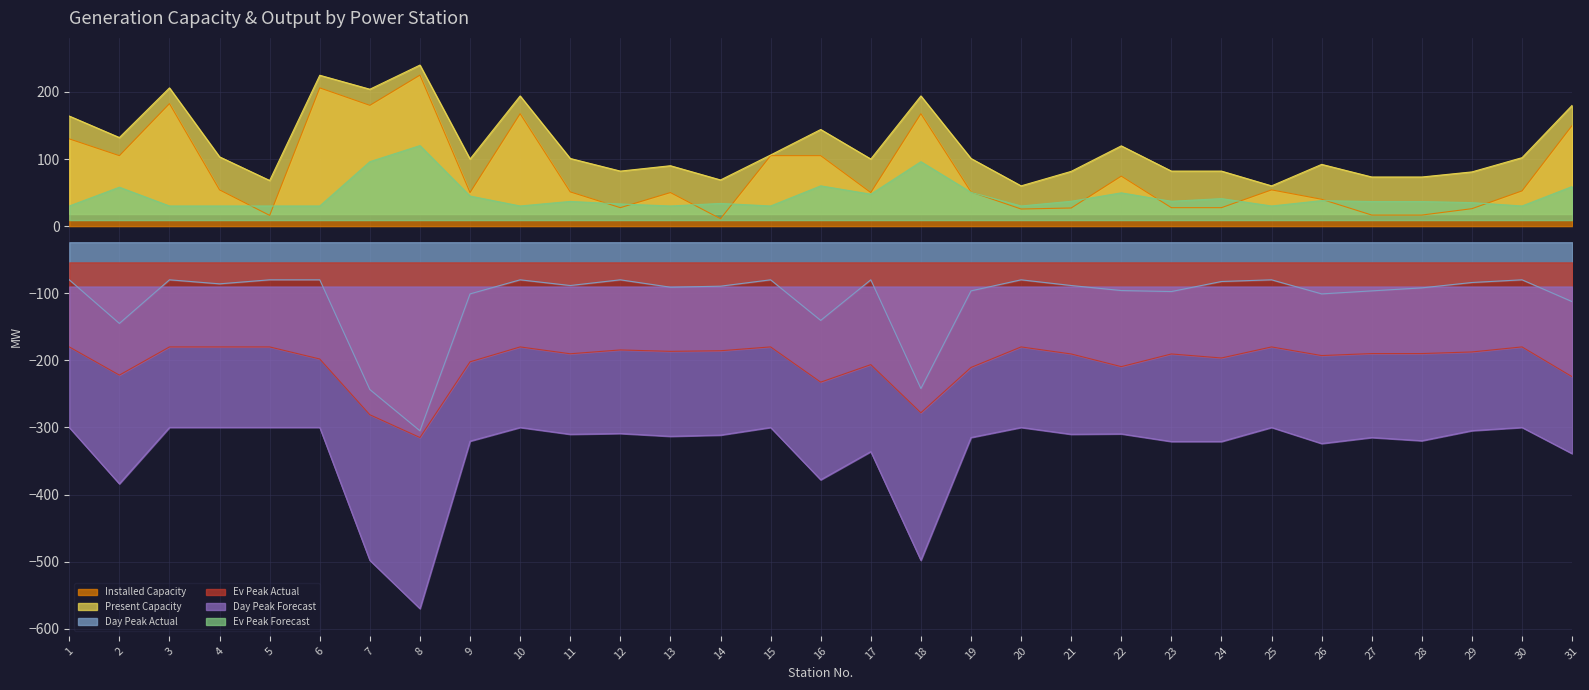

What is the difference between the Ev Peak Actual values at 9 and 13?

15.6